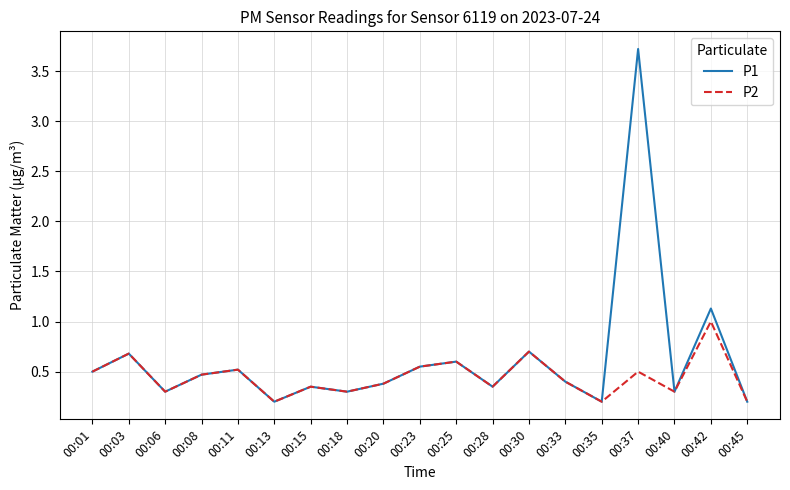

What are all the series names shown in the legend?

P1, P2